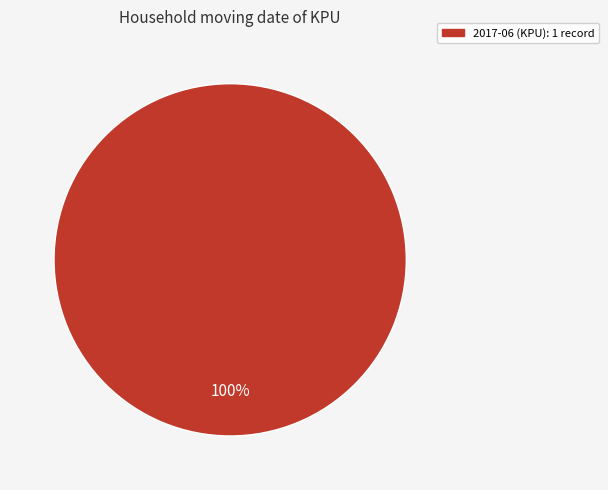

How many slices are in this pie chart?

1